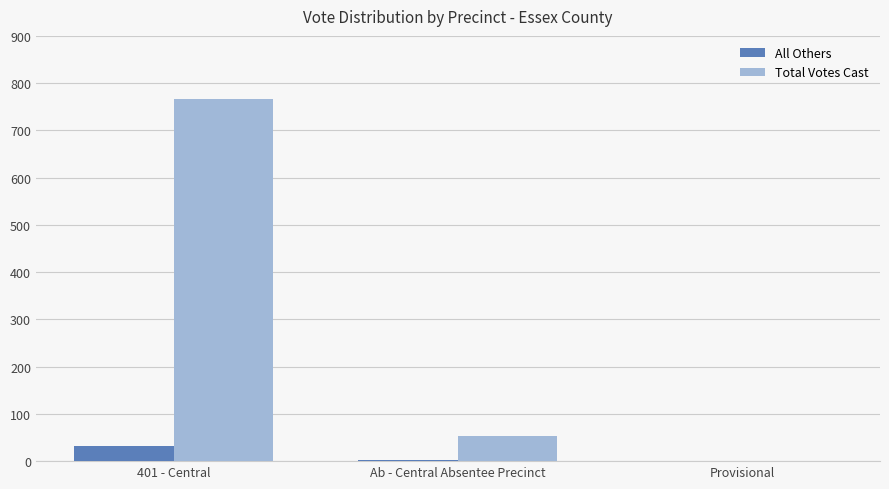

Between 401 - Central and Ab - Central Absentee Precinct, which series saw the biggest shift?

Total Votes Cast